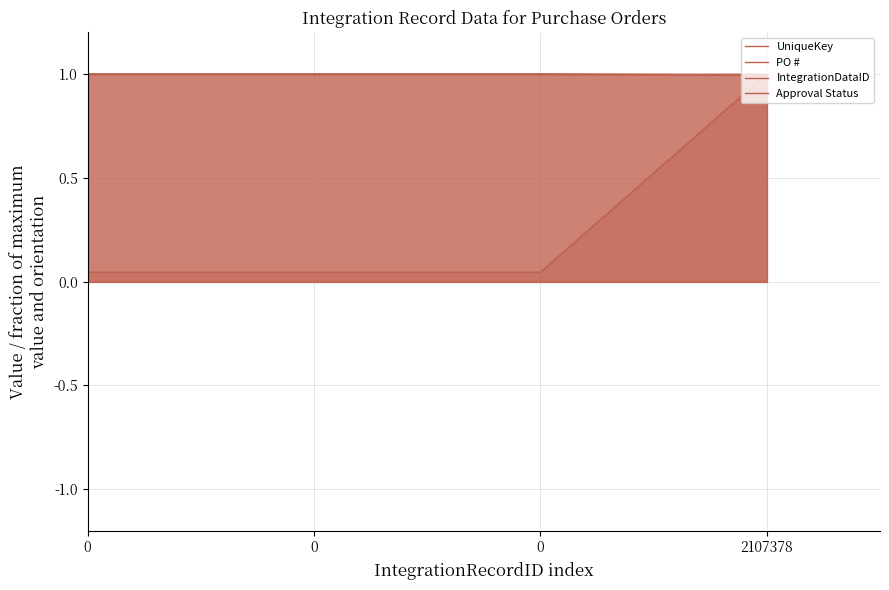

At which category is the sum across all series the highest?

2107378